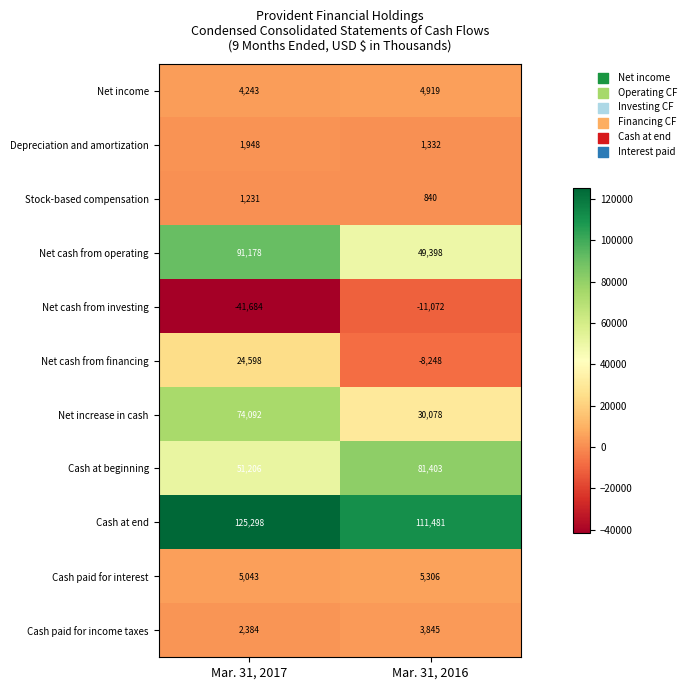

Reading left to right, extract all data points from this chart.

Net income: 4243	4919
Depreciation and amortization: 1948	1332
Stock-based compensation: 1231	840
Net cash from operating: 91178	49398
Net cash from investing: -41684	-11072
Net cash from financing: 24598	-8248
Net increase in cash: 74092	30078
Cash at beginning: 51206	81403
Cash at end: 125298	111481
Cash paid for interest: 5043	5306
Cash paid for income taxes: 2384	3845